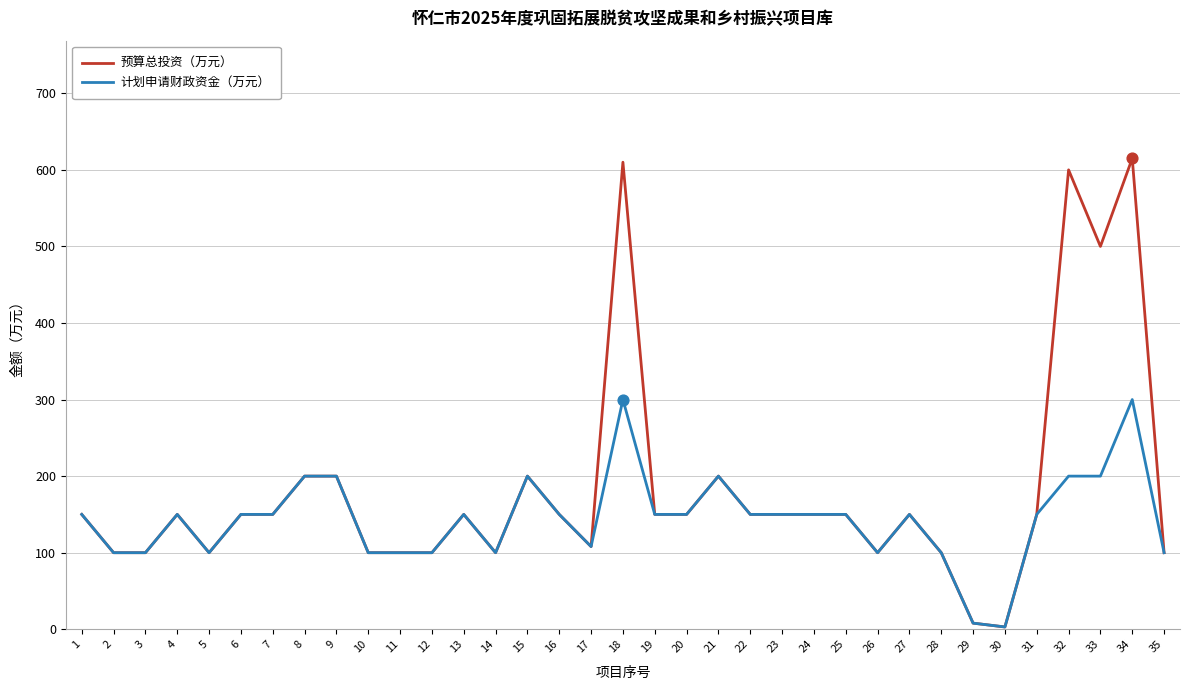

What is the spread (max minus min) of values at 32?

400